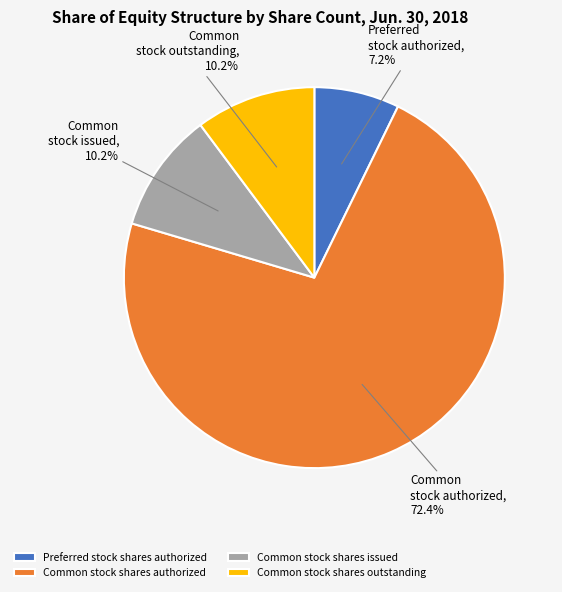

Combined, what portion of the pie is Common stock shares outstanding and Common stock shares authorized?

82.6%